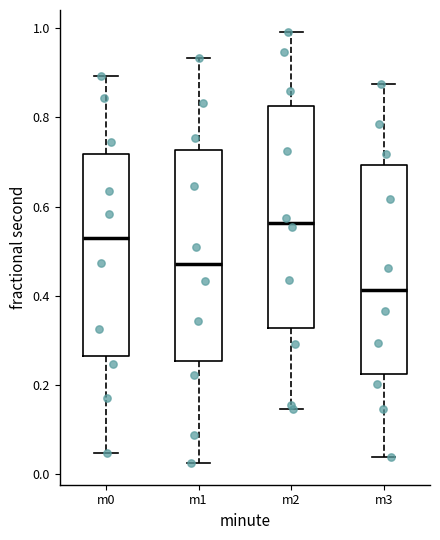

Reading left to right, read every box against the y-axis: the position of its median line, the range the box covers, and the ends of its whiskers. The values are not printed on the chart, so give them approximately, as read against the axis.

m0: median 0.52, box 0.26 to 0.72, whiskers 0.04 to 0.90
m1: median 0.48, box 0.26 to 0.72, whiskers 0.02 to 0.94
m2: median 0.56, box 0.32 to 0.82, whiskers 0.14 to 1.00
m3: median 0.42, box 0.22 to 0.70, whiskers 0.04 to 0.88